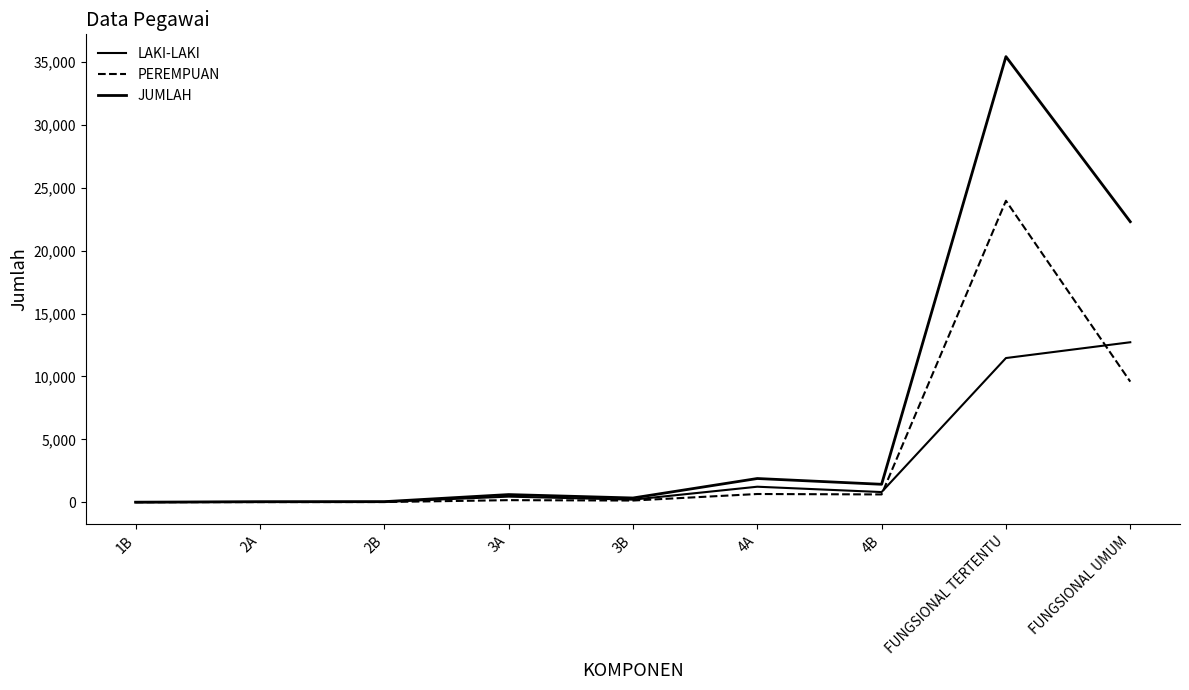

Does the chart display data point markers on the line(s)?

No